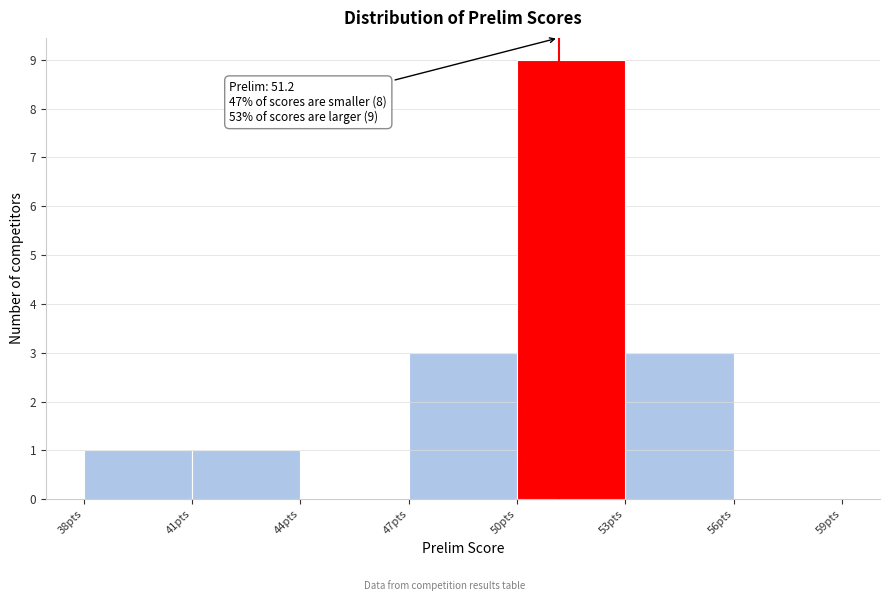

Which range on the x-axis has the tallest bar?

50 to 53